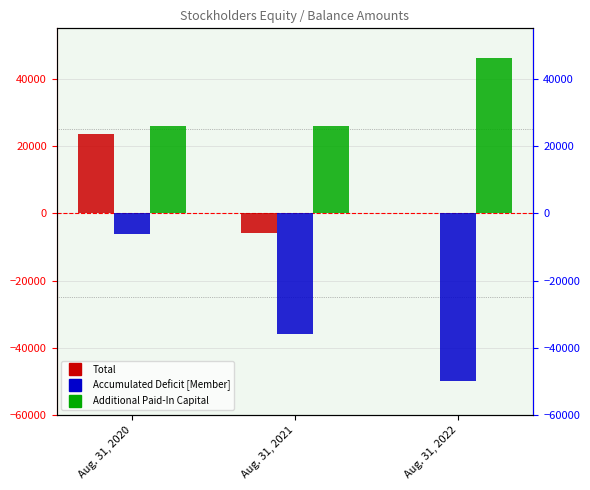

Is it true that Total equals -5963 at Aug. 31, 2021?

True